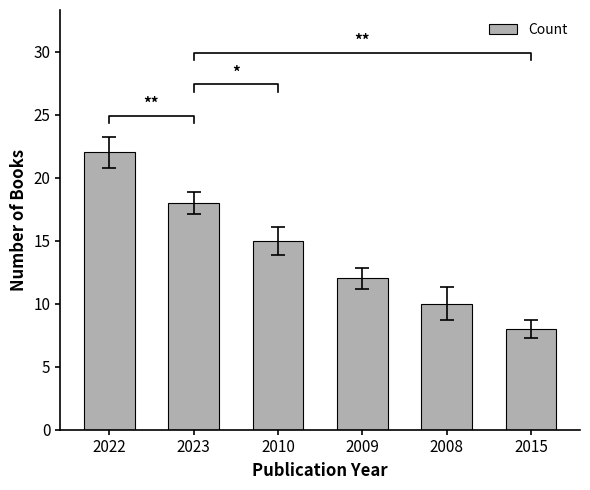

Is it true that the value at 2010 is 7?

False